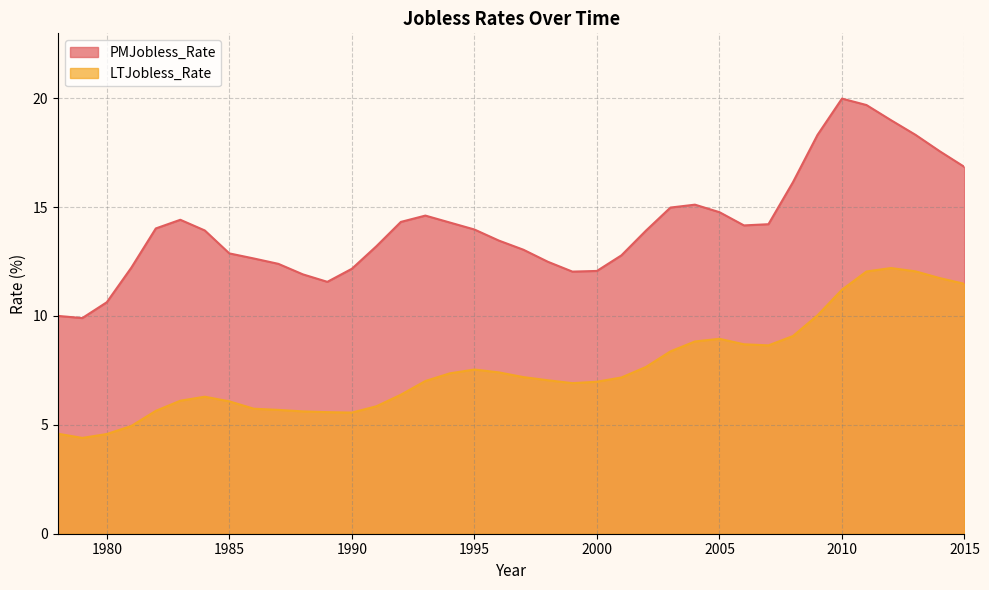

True or false: PMJobless_Rate and LTJobless_Rate intersect in this chart.

False